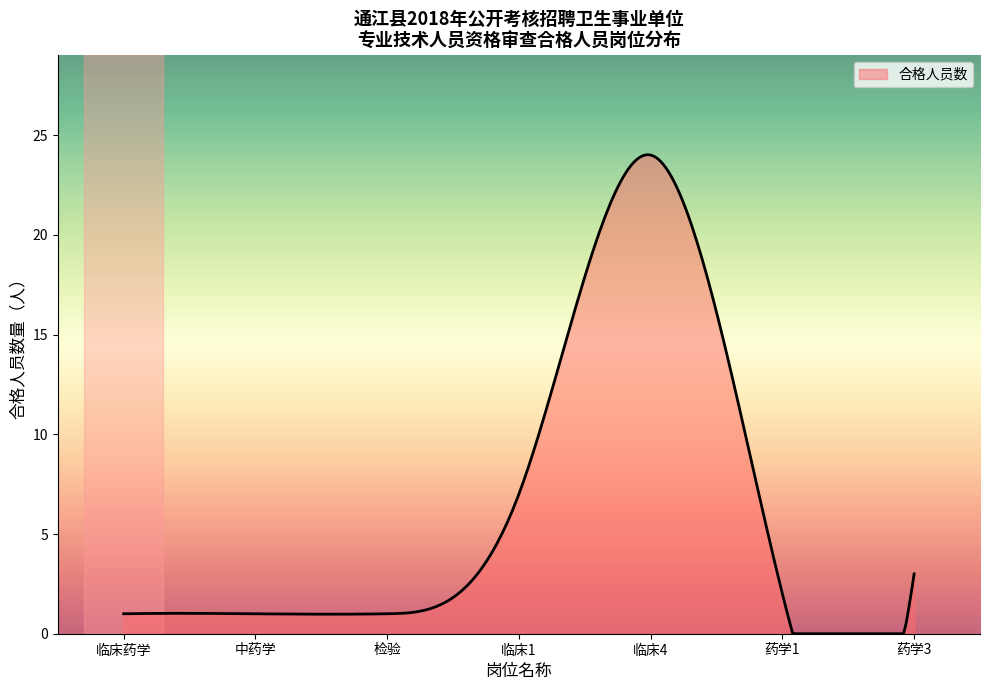

What is the maximum value shown in the chart?

24.0